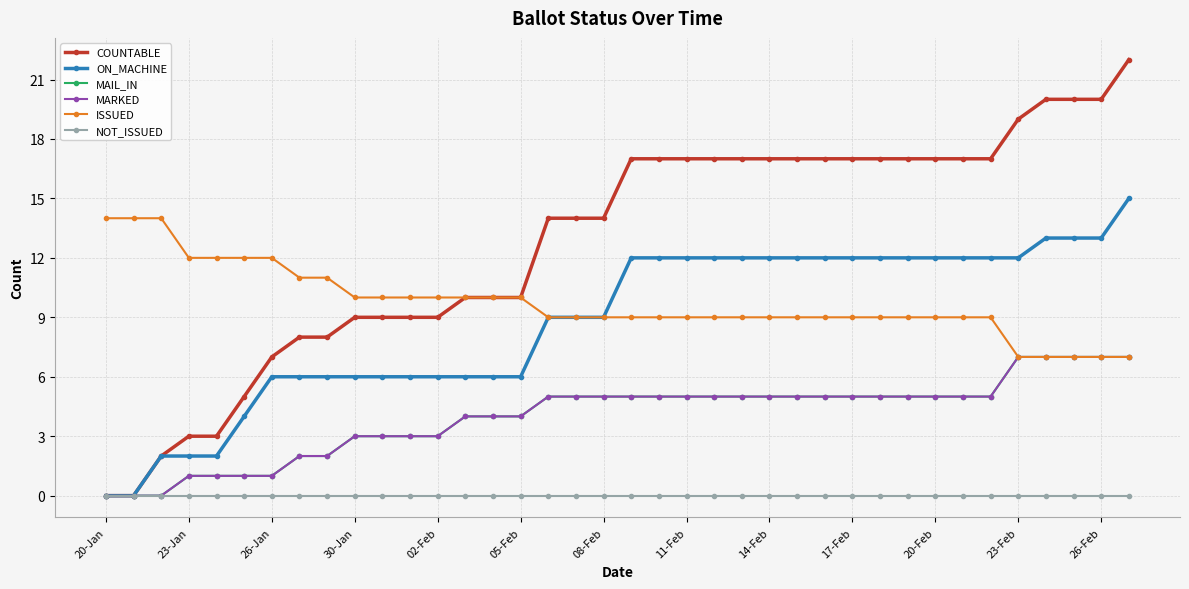

Is this an area chart (filled region under the line)?

No